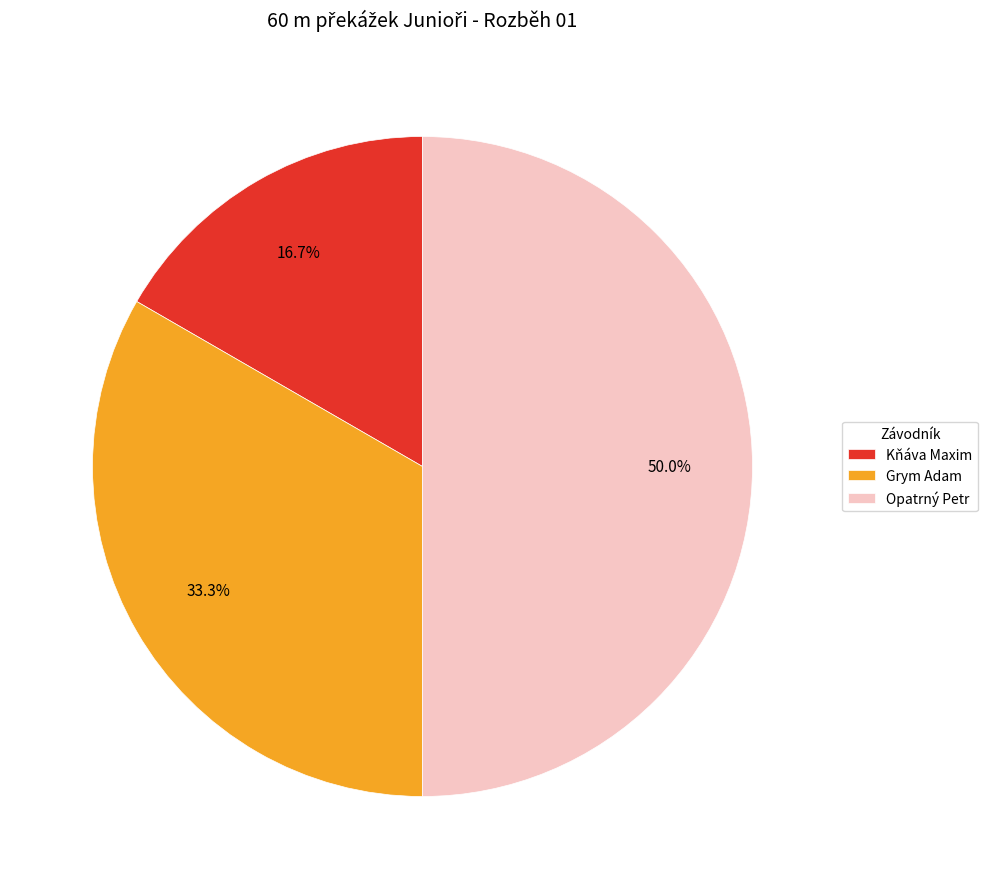

What is the largest slice in the pie chart?

Opatrný Petr